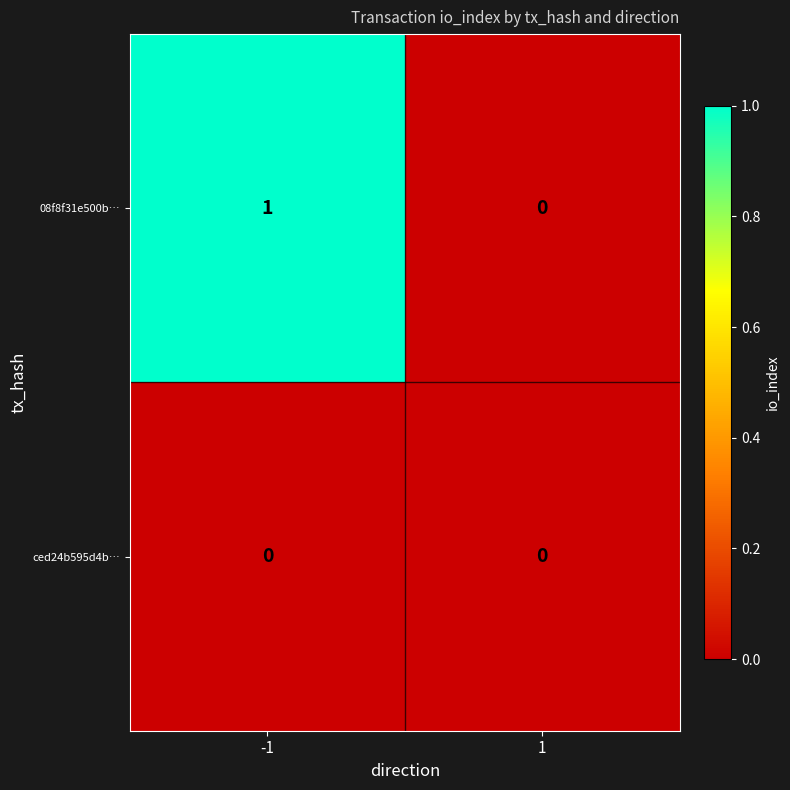

Count the number of data series in this chart.

2